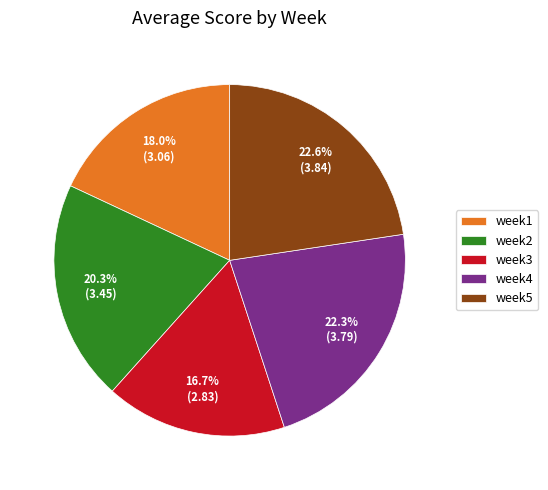

How much of the chart is everything except week3?

83.3%